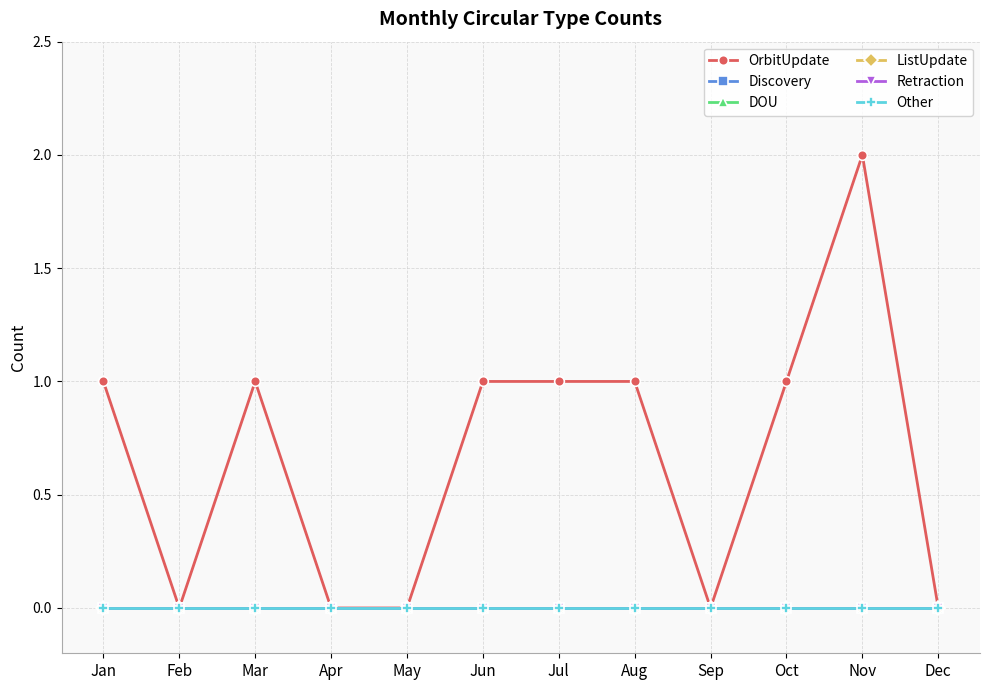

True or false: Retraction and Discovery cross at least once.

False